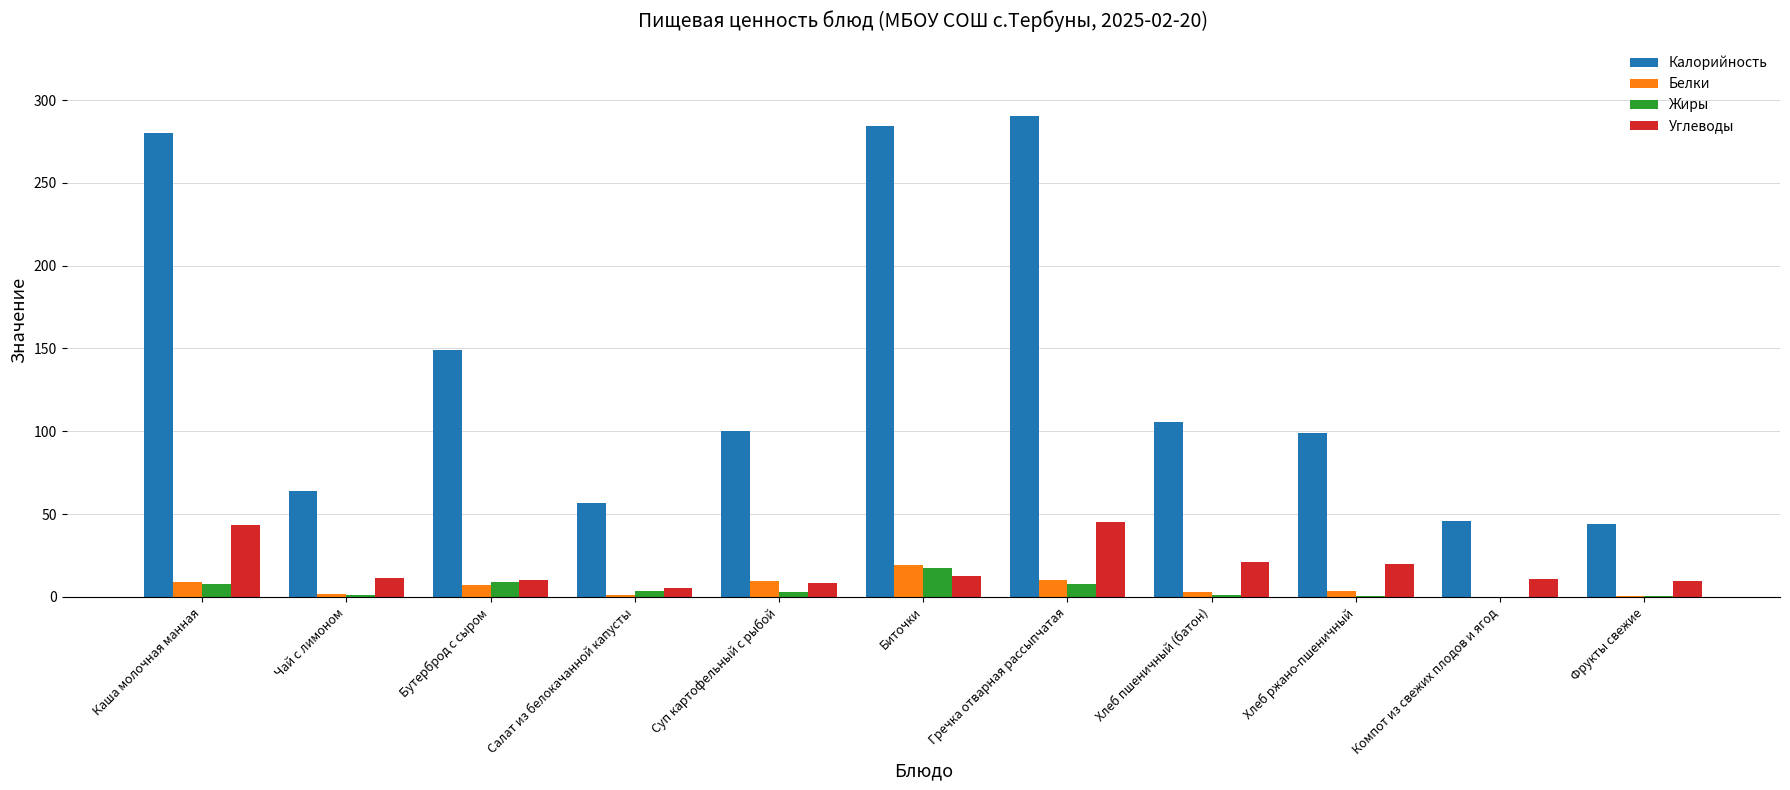

Which series has the largest total across all categories?

Калорийность